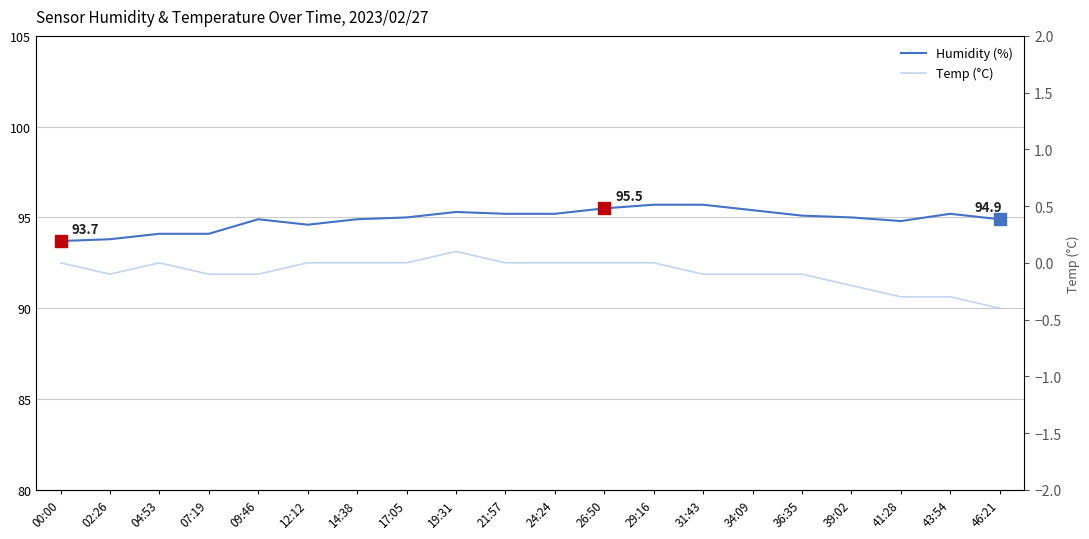

Where does the Temp (°C) series first go above 0?

19:31